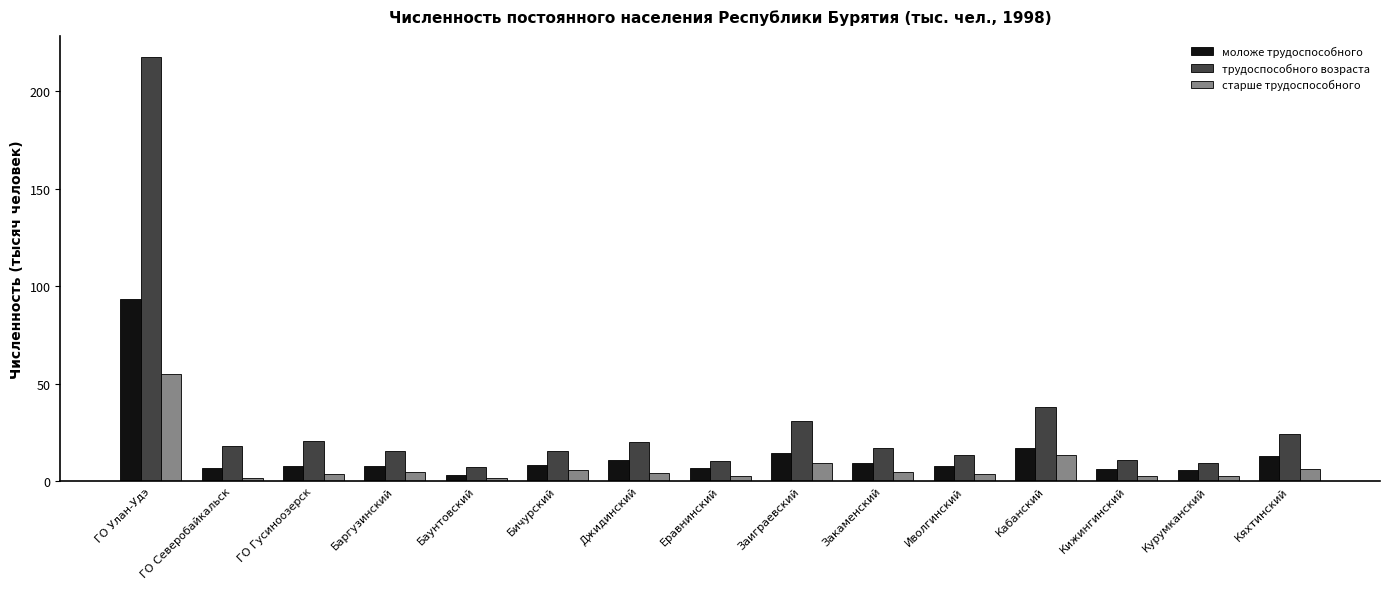

Between ГО Улан-Удэ and Кабанский, which series saw the biggest shift?

трудоспособного возраста